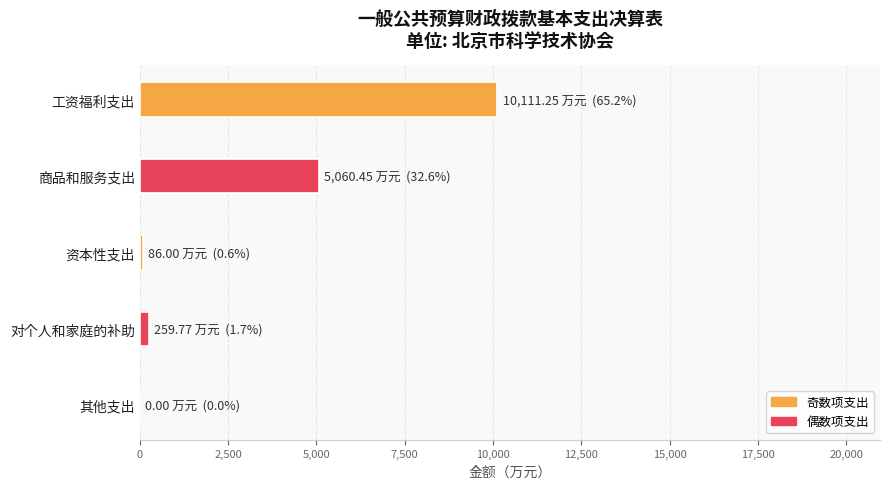

How many positive values are there?

4